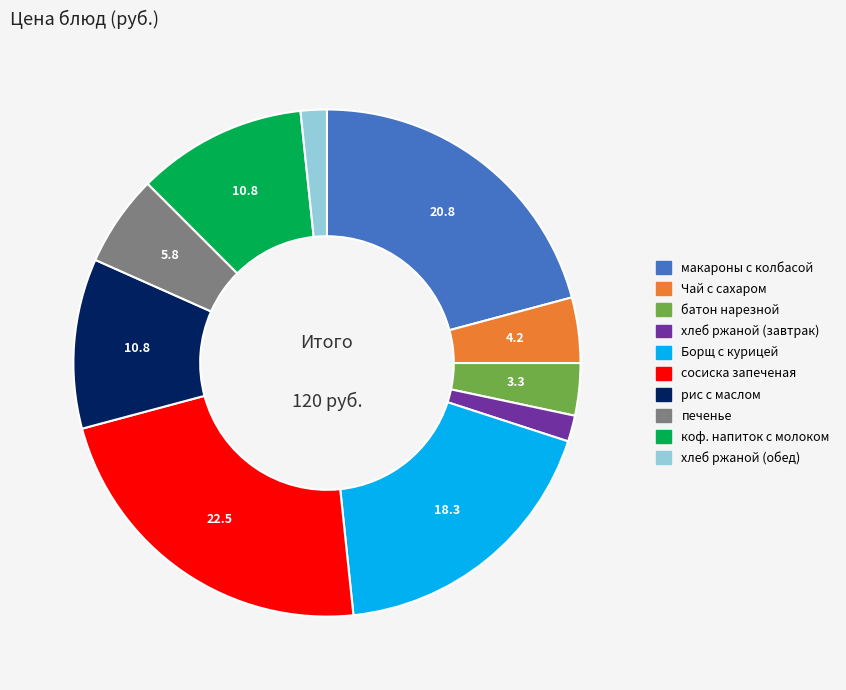

Is there a majority slice in this chart?

No